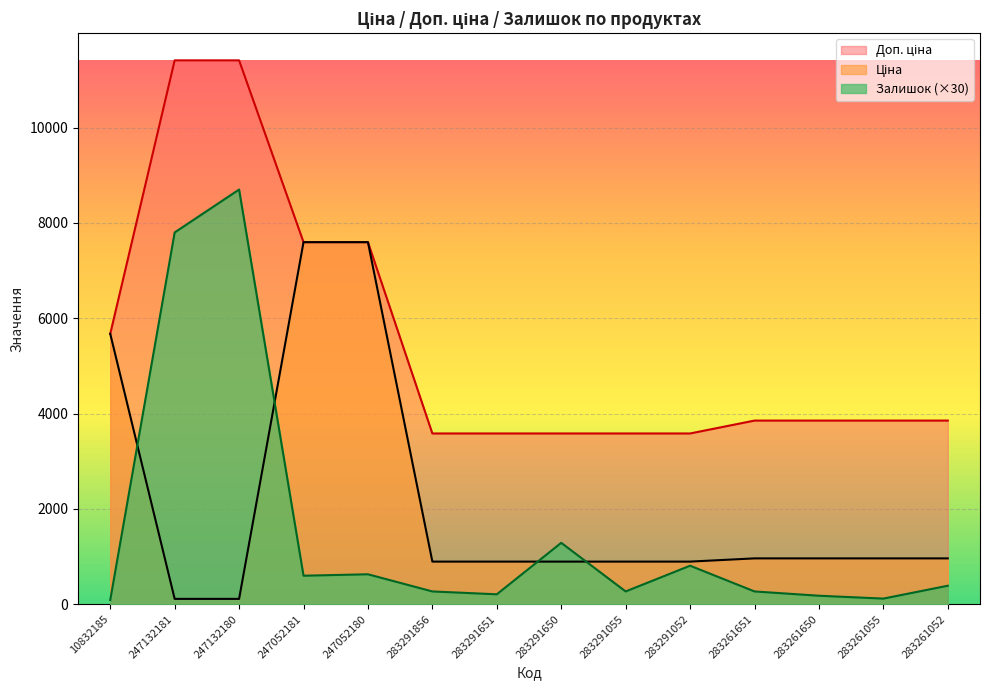

List the series in order of their peak value, lowest first.

Ціна, Залишок, Доп. ціна